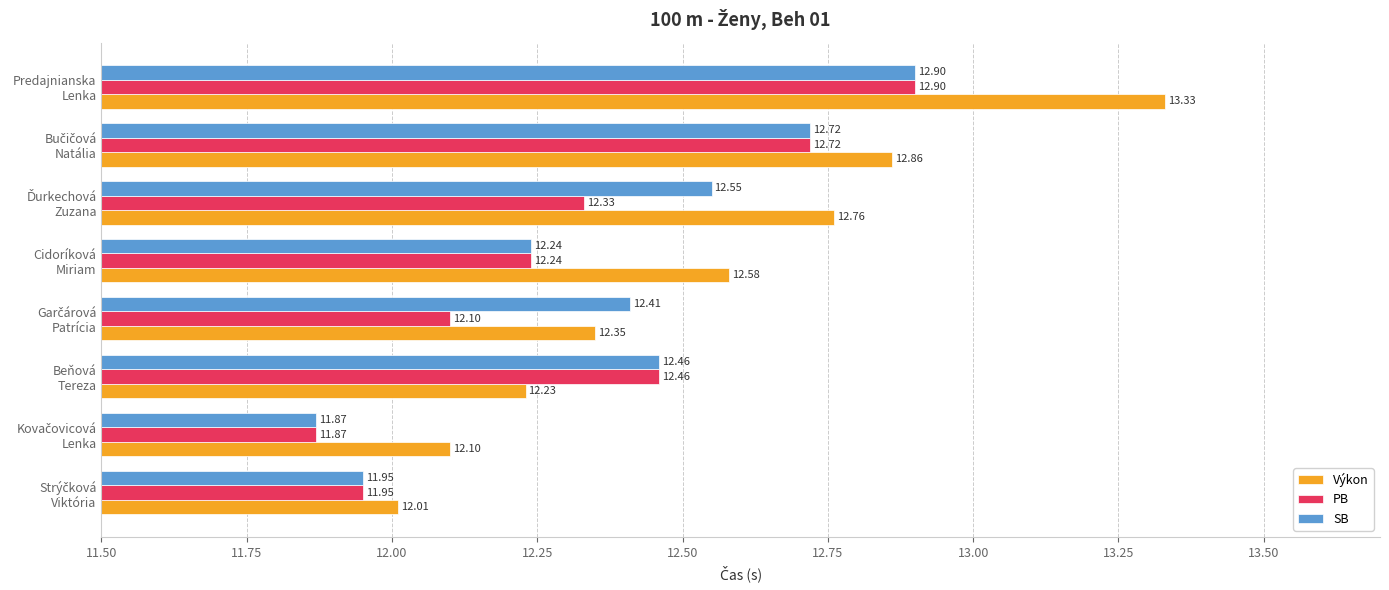

What is the difference between the maximum and minimum values in the Výkon series?

1.3